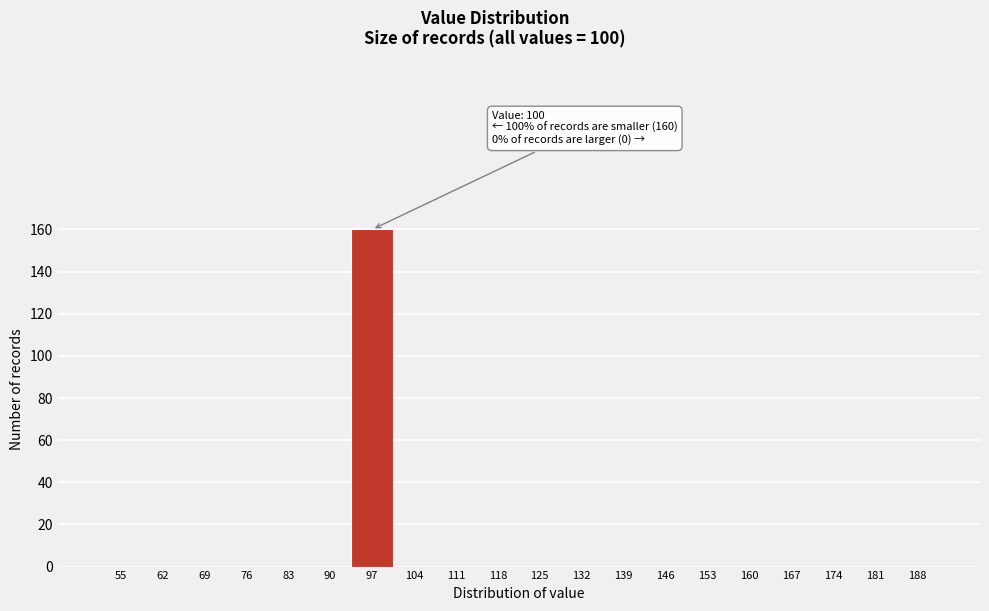

Reading right to left, transcribe all the data shown in this chart.

188=0	181=0	174=0	167=0	160=0	153=0	146=0	139=0	132=0	125=0	118=0	111=0	104=0	97=160	90=0	83=0	76=0	69=0	62=0	55=0